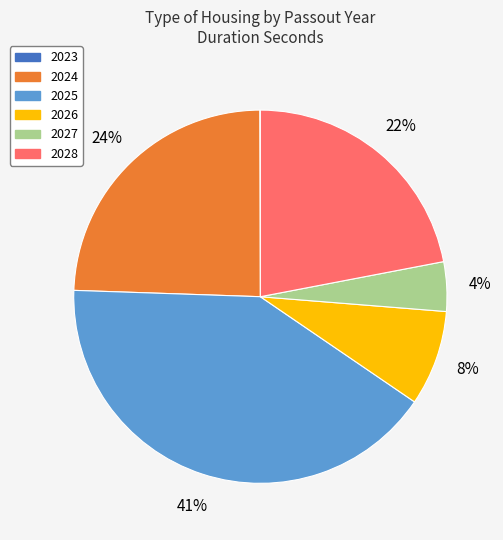

To the nearest percent, what is the difference between the 2028 and 2027 slice percentages?

18%